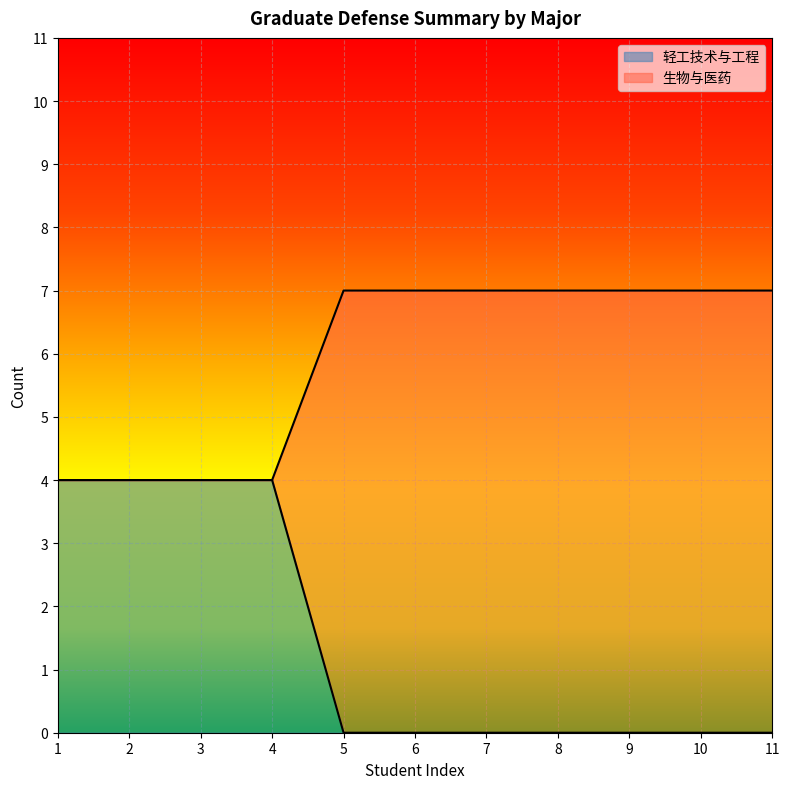

Between 10 and 4, which is larger?

4